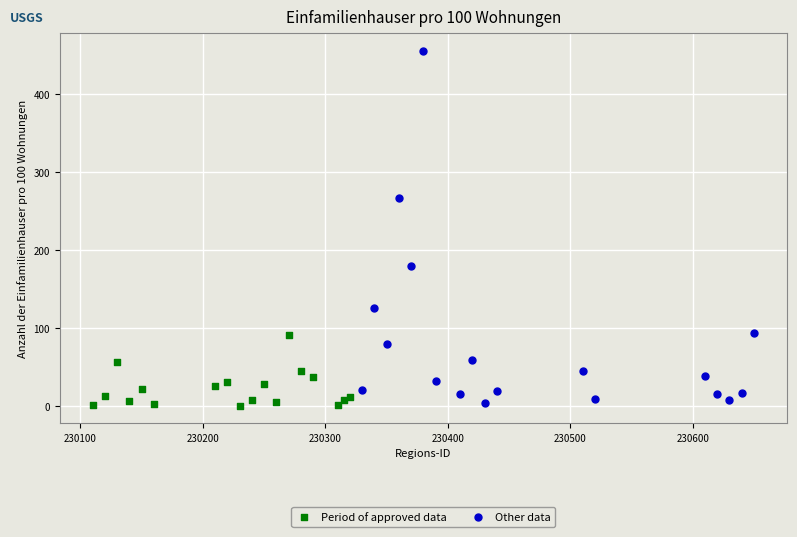

Which series contains the highest Y value?

Other data